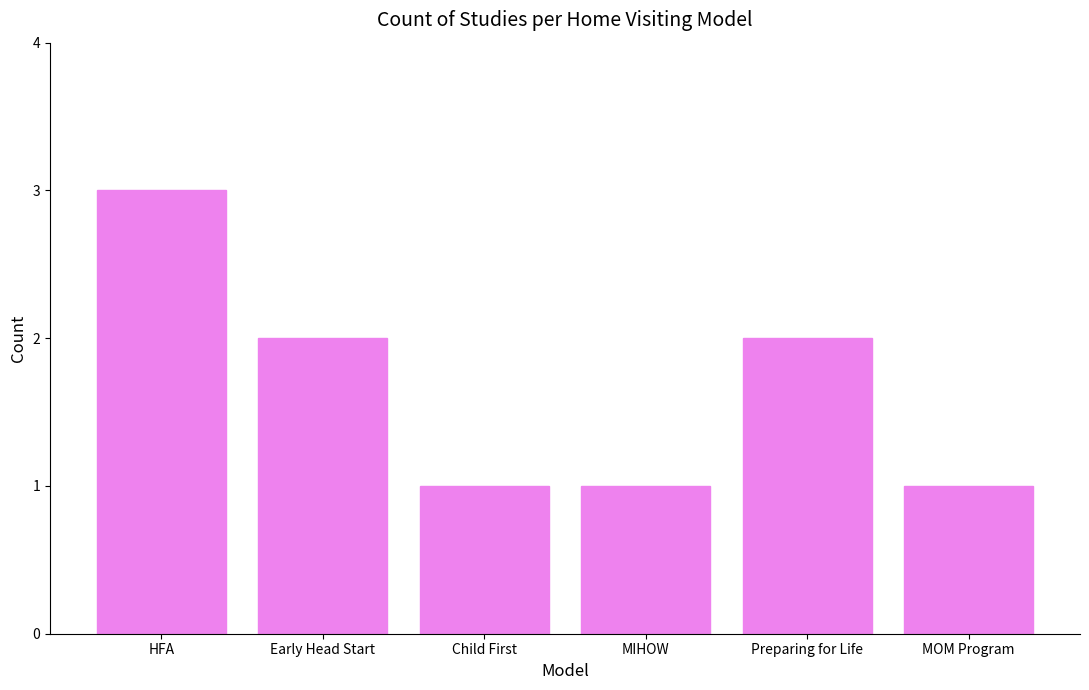

What is the change in value from HFA to Preparing for Life?

-1